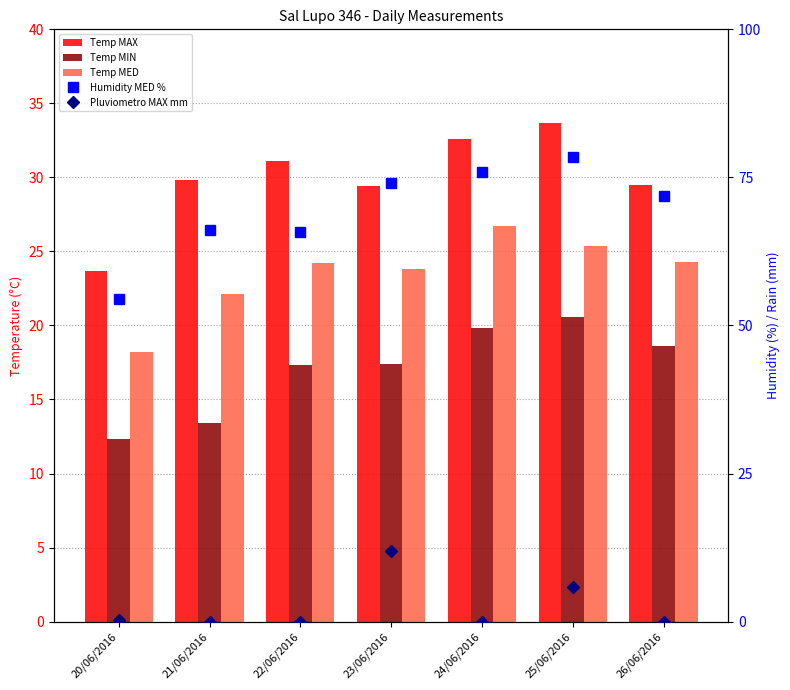

What is the spread (max minus min) of values at 21/06/2016?

66.1